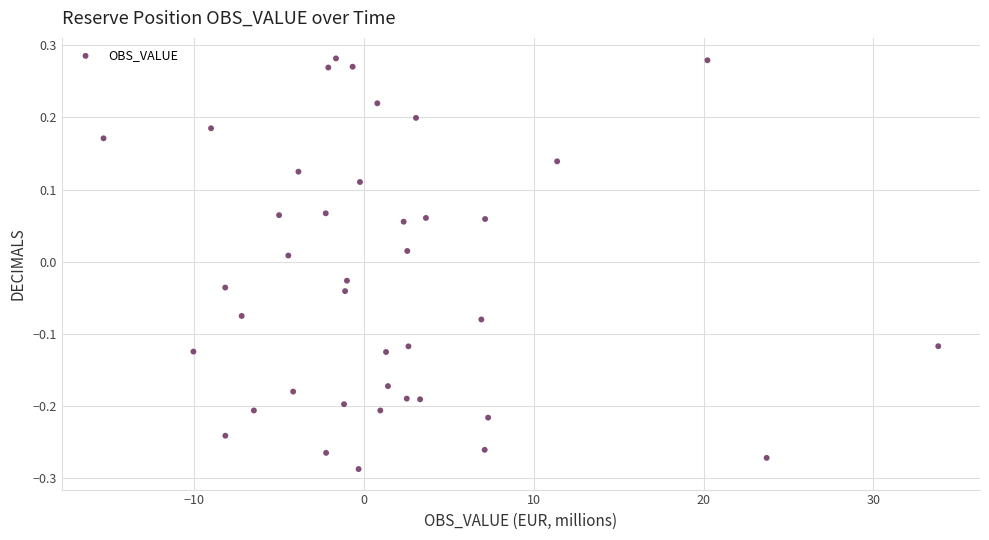

What is the range of X values (max minus min)?

49.2